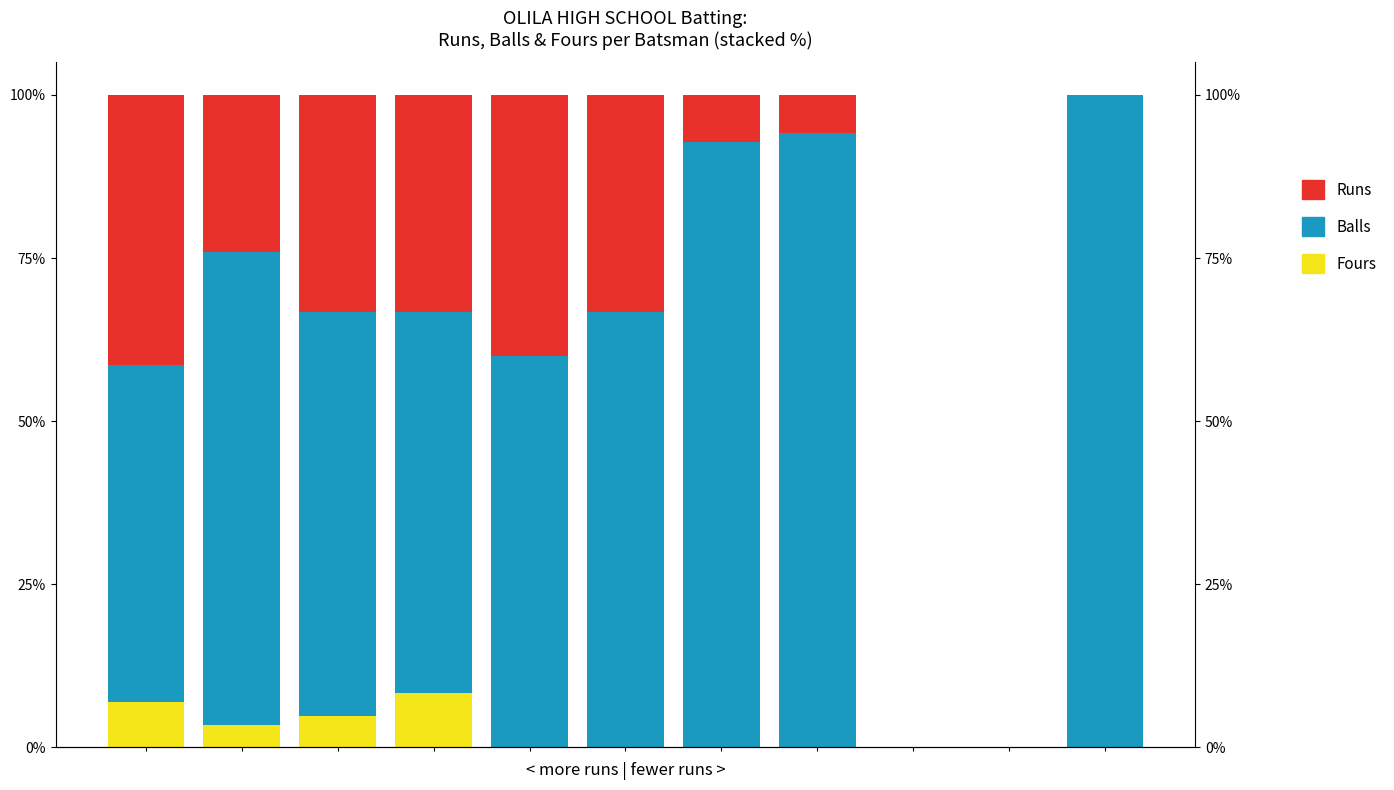

What is the value of the Balls bar at the 1st from the left?

51.7